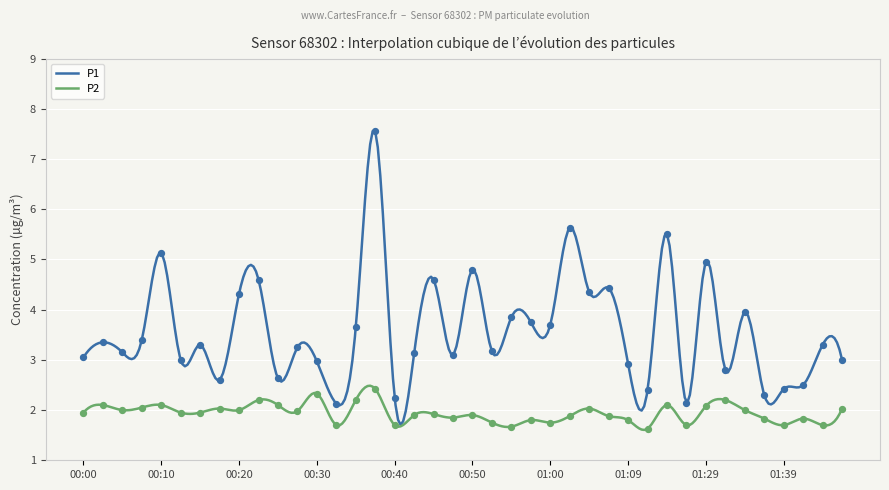

Which series reaches the minimum Y coordinate?

P2